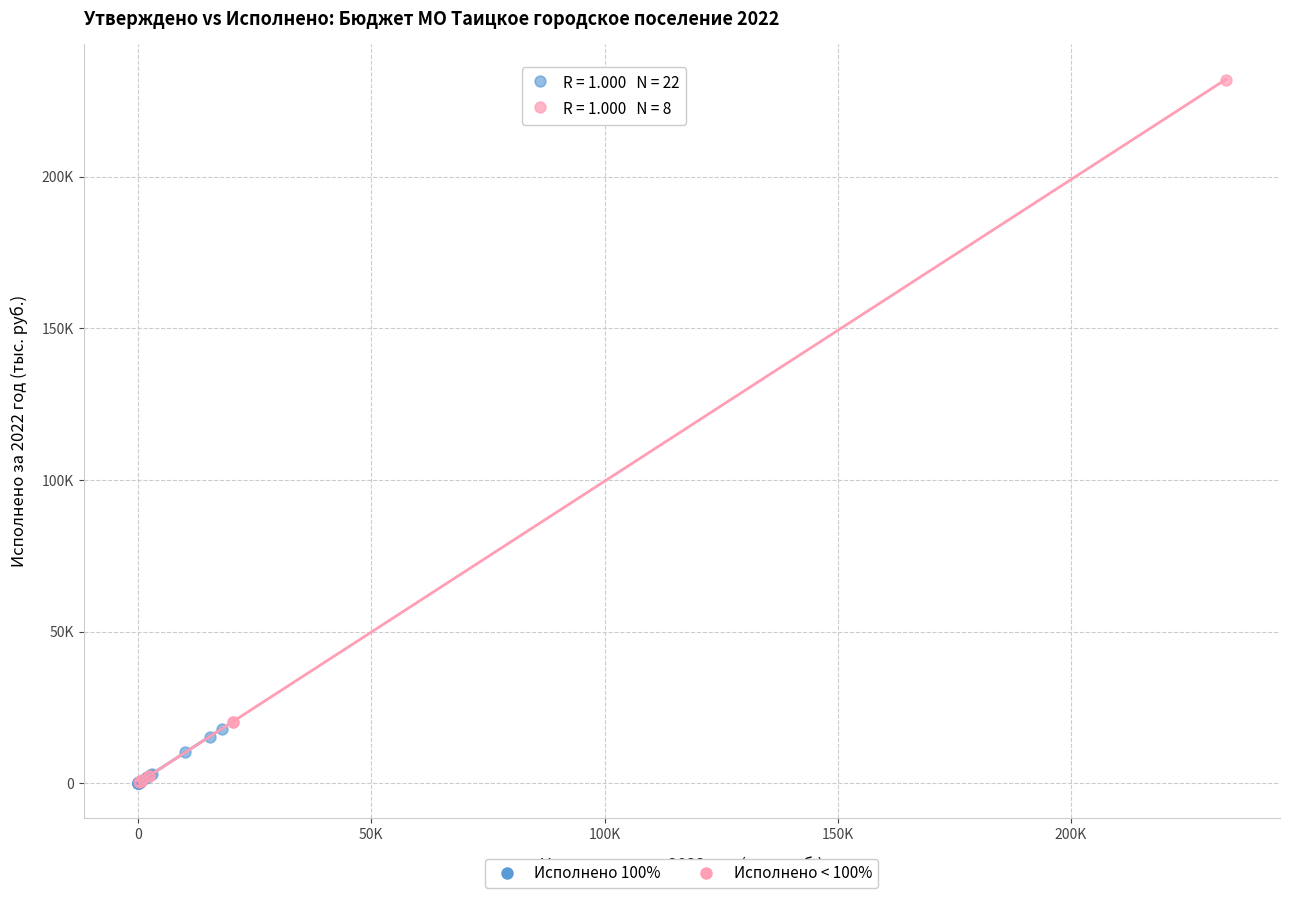

What are all the series names shown in the legend?

Исполнено 100%, Исполнено < 100%